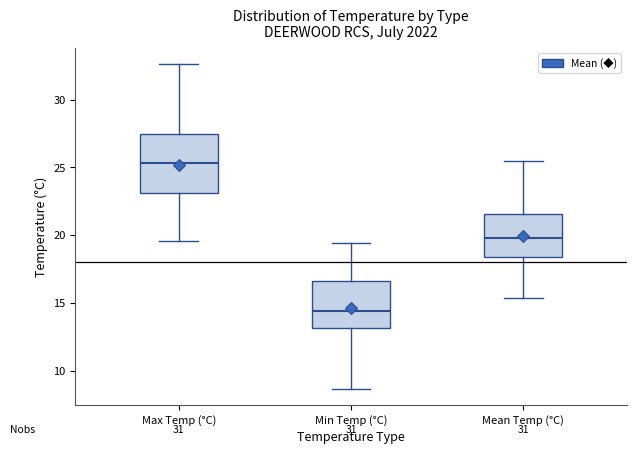

Reading left to right, transcribe this box plot: for each box, give where its median line is, the range the box spans, and where its two whiskers end, as read against the y-axis. The values are not printed on the chart, so give them approximately, as read against the axis.

Max Temp (°C): median 25.5, box 23.0 to 27.5, whiskers 19.5 to 32.5
Min Temp (°C): median 14.5, box 13.0 to 16.5, whiskers 8.5 to 19.5
Mean Temp (°C): median 20.0, box 18.5 to 21.5, whiskers 15.5 to 25.5